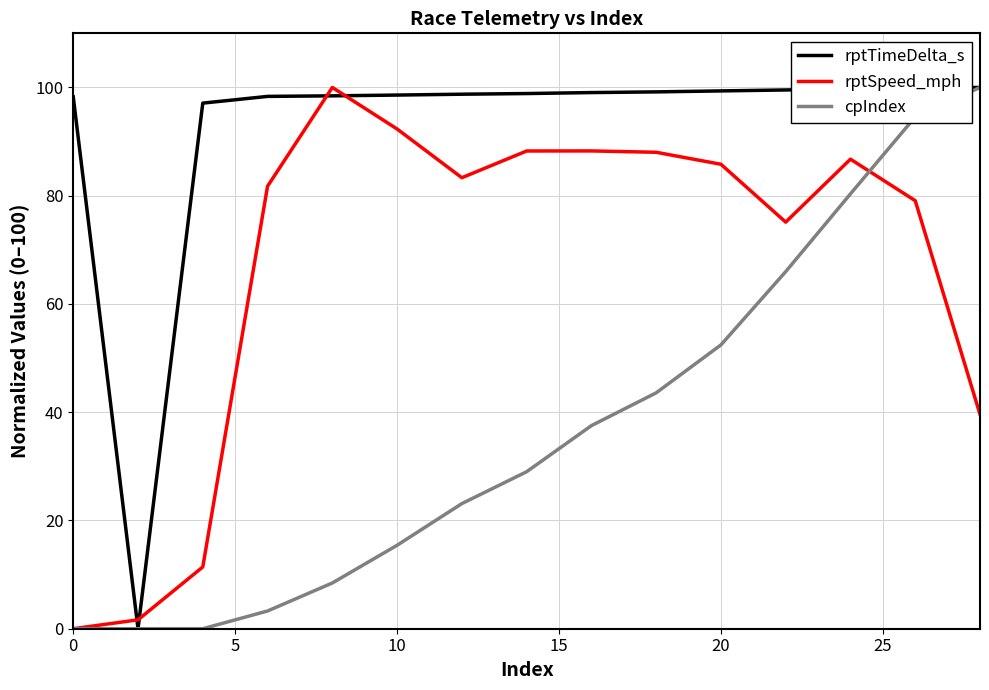

Rank the series by their average value, from lowest to highest.

cpIndex, rptSpeed_mph, rptTimeDelta_s